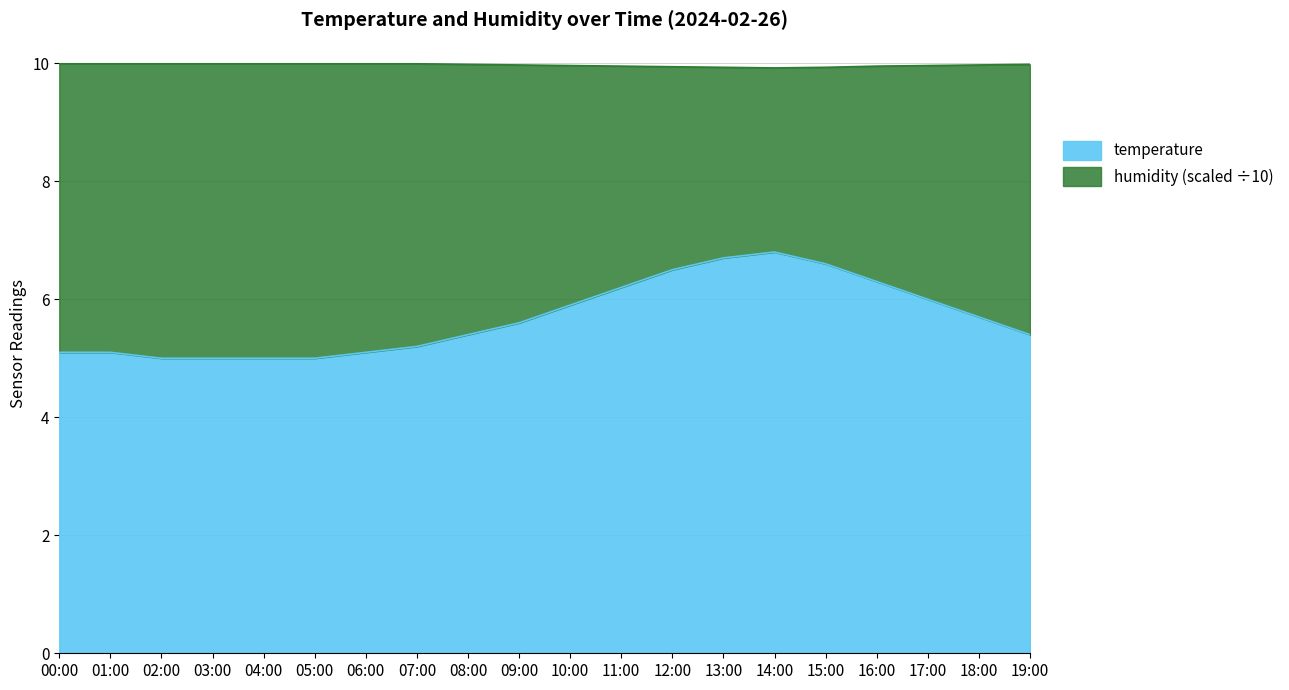

How many categories are shown in the chart?

20